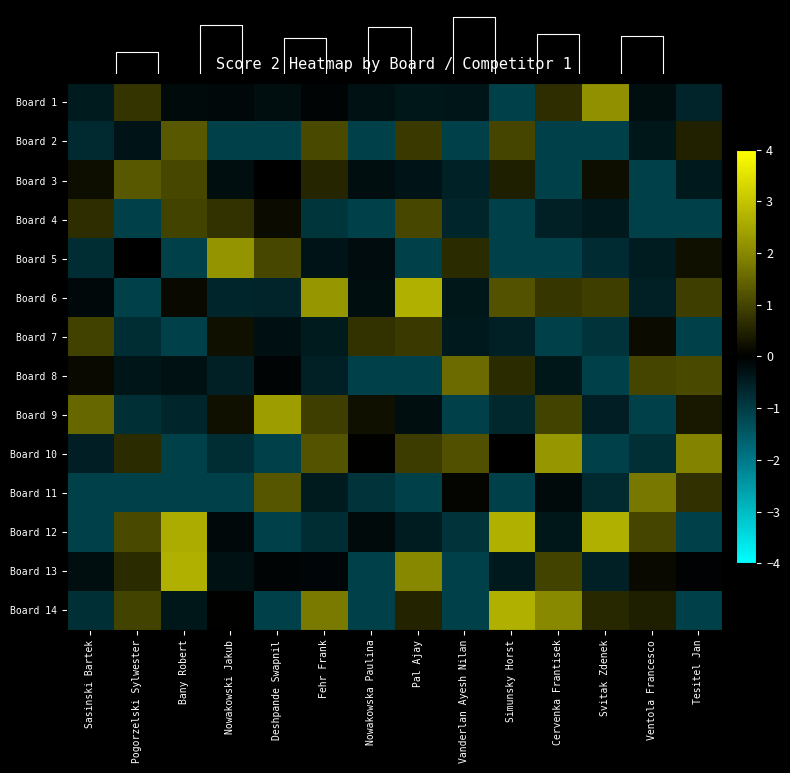

Which has a higher value, Pal Ajay or Nowakowska Paulina?

Nowakowska Paulina